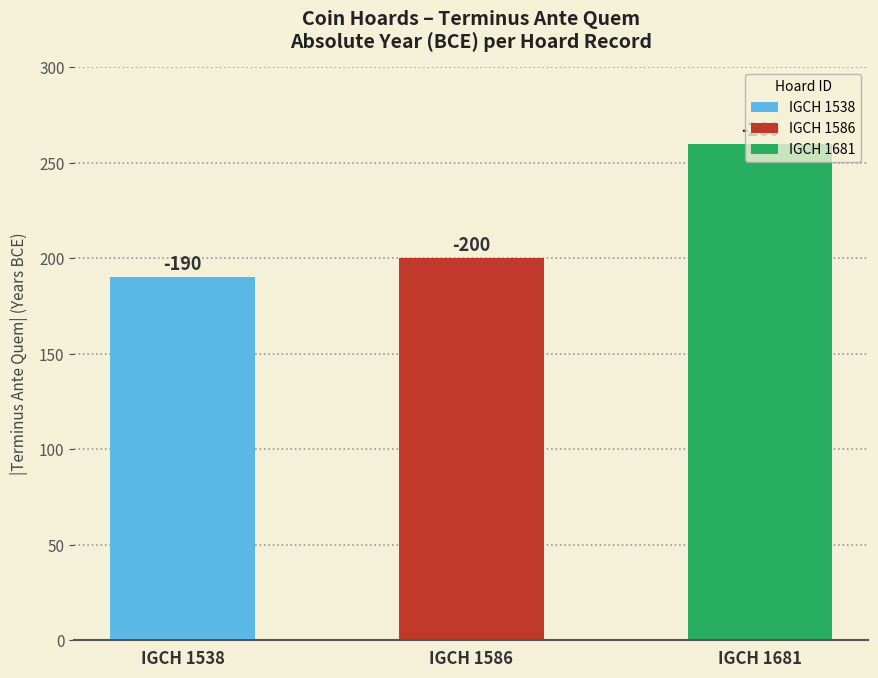

Is it true that the value at IGCH 1538 is -330?

False